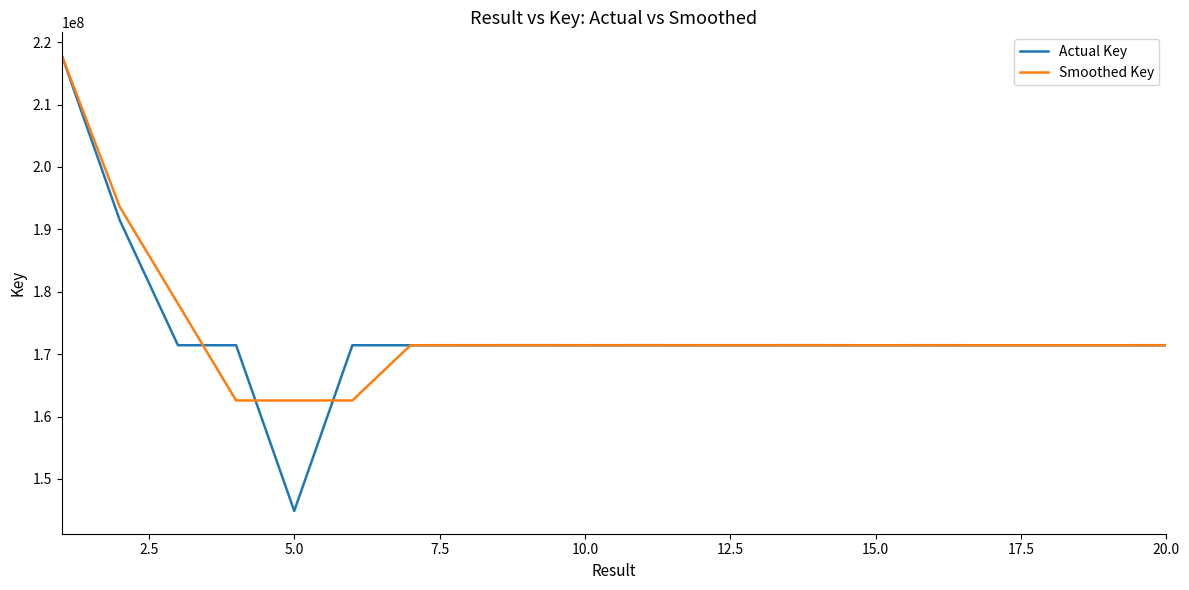

Which series has the largest range (max minus min)?

Actual Key